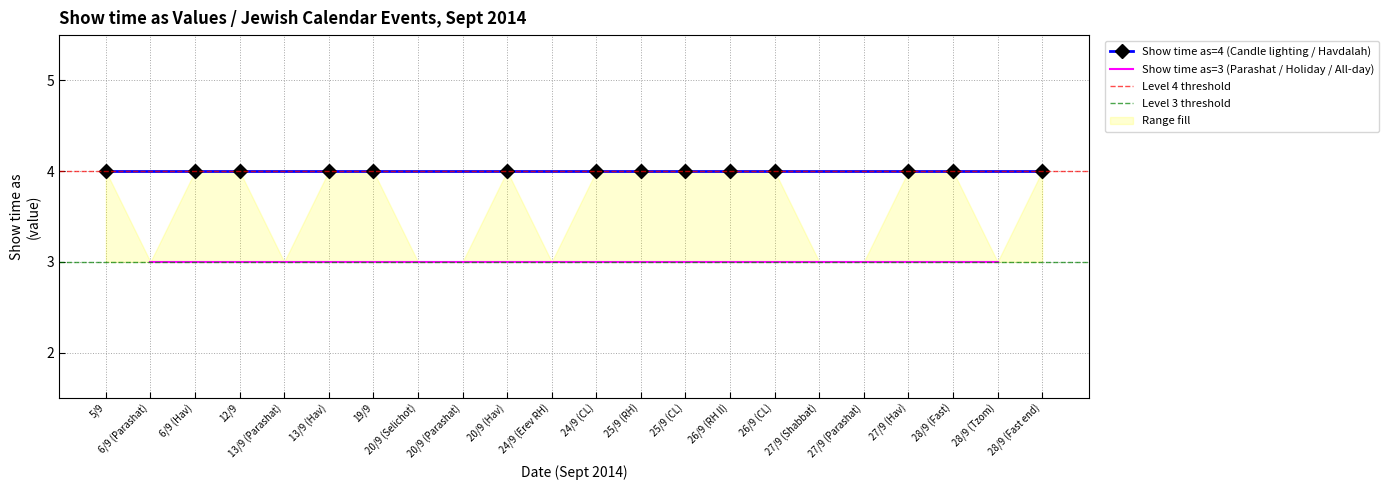

What is the value of the Show time as (Candle lighting) point at the 7th from the left?

4